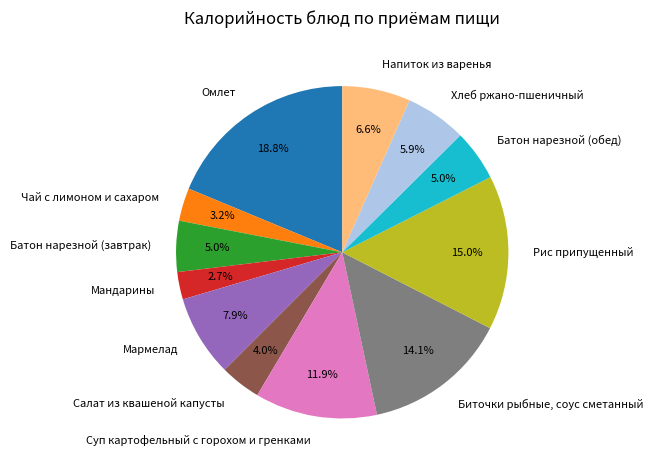

How many segments does this pie chart have?

12